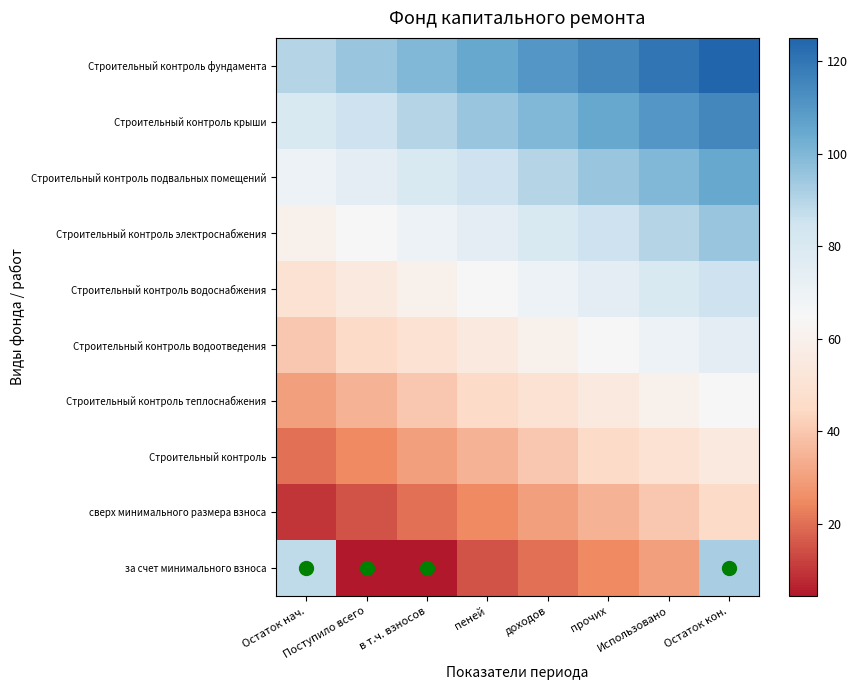

Reading left to right, transcribe all the data shown in this chart.

за счет минимального взноса: Остаток нач.=87.9	Поступило всего=4.4	в т.ч. взносов=4.4	пеней=15.0	доходов=20.0	прочих=25.0	Использовано=30.0	Остаток кон.=92.3
сверх минимального размера взноса: Остаток нач.=10.0	Поступило всего=15.0	в т.ч. взносов=20.0	пеней=25.0	доходов=30.0	прочих=35.0	Использовано=40.0	Остаток кон.=45.0
Строительный контроль: Остаток нач.=20.0	Поступило всего=25.0	в т.ч. взносов=30.0	пеней=35.0	доходов=40.0	прочих=45.0	Использовано=50.0	Остаток кон.=55.0
Строительный контроль теплоснабжения: Остаток нач.=30.0	Поступило всего=35.0	в т.ч. взносов=40.0	пеней=45.0	доходов=50.0	прочих=55.0	Использовано=60.0	Остаток кон.=65.0
Строительный контроль водоотведения: Остаток нач.=40.0	Поступило всего=45.0	в т.ч. взносов=50.0	пеней=55.0	доходов=60.0	прочих=65.0	Использовано=70.0	Остаток кон.=75.0
Строительный контроль водоснабжения: Остаток нач.=50.0	Поступило всего=55.0	в т.ч. взносов=60.0	пеней=65.0	доходов=70.0	прочих=75.0	Использовано=80.0	Остаток кон.=85.0
Строительный контроль электроснабжения: Остаток нач.=60.0	Поступило всего=65.0	в т.ч. взносов=70.0	пеней=75.0	доходов=80.0	прочих=85.0	Использовано=90.0	Остаток кон.=95.0
Строительный контроль подвальных помещений: Остаток нач.=70.0	Поступило всего=75.0	в т.ч. взносов=80.0	пеней=85.0	доходов=90.0	прочих=95.0	Использовано=100.0	Остаток кон.=105.0
Строительный контроль крыши: Остаток нач.=80.0	Поступило всего=85.0	в т.ч. взносов=90.0	пеней=95.0	доходов=100.0	прочих=105.0	Использовано=110.0	Остаток кон.=115.0
Строительный контроль фундамента: Остаток нач.=90.0	Поступило всего=95.0	в т.ч. взносов=100.0	пеней=105.0	доходов=110.0	прочих=115.0	Использовано=120.0	Остаток кон.=125.0